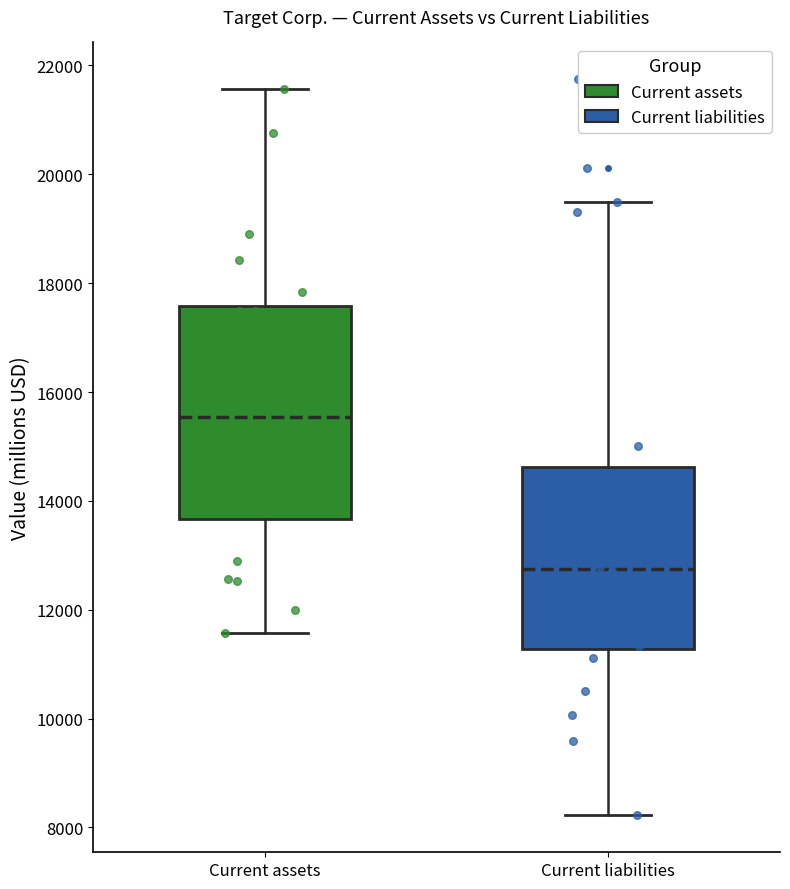

Reading left to right, read every box against the y-axis: the position of its median line, the range the box covers, and the ends of its whiskers. The values are not printed on the chart, so give them approximately, as read against the axis.

Current assets: median 15600, box 13600 to 17600, whiskers 11600 to 21600
Current liabilities: median 12800, box 11200 to 14600, whiskers 8200 to 19600